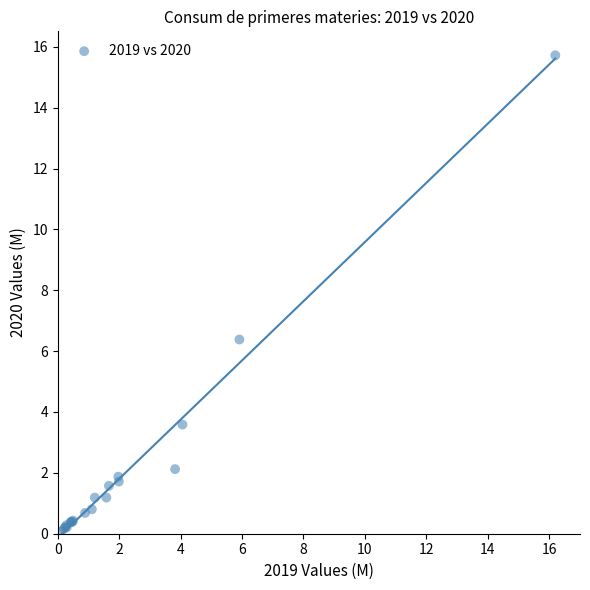

What Y value in the scatter plot is closest to 7?

6.4